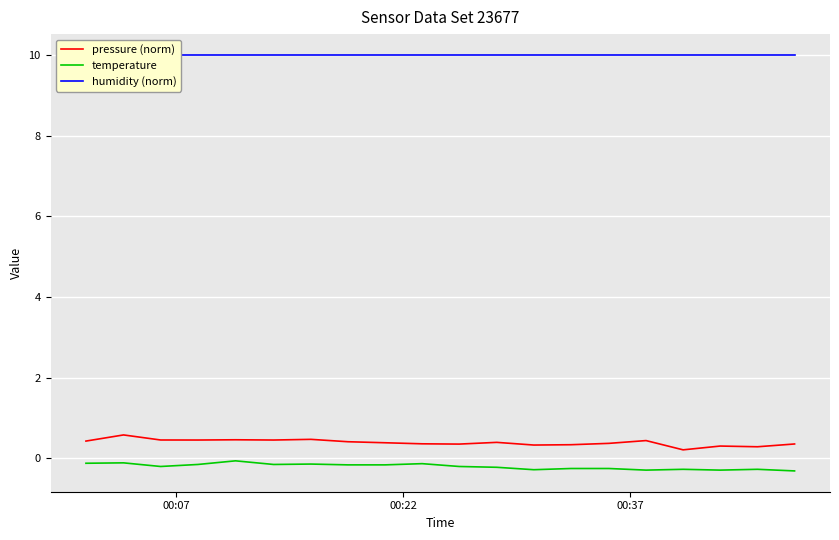

True or false: pressure (norm) and temperature intersect in this chart.

False